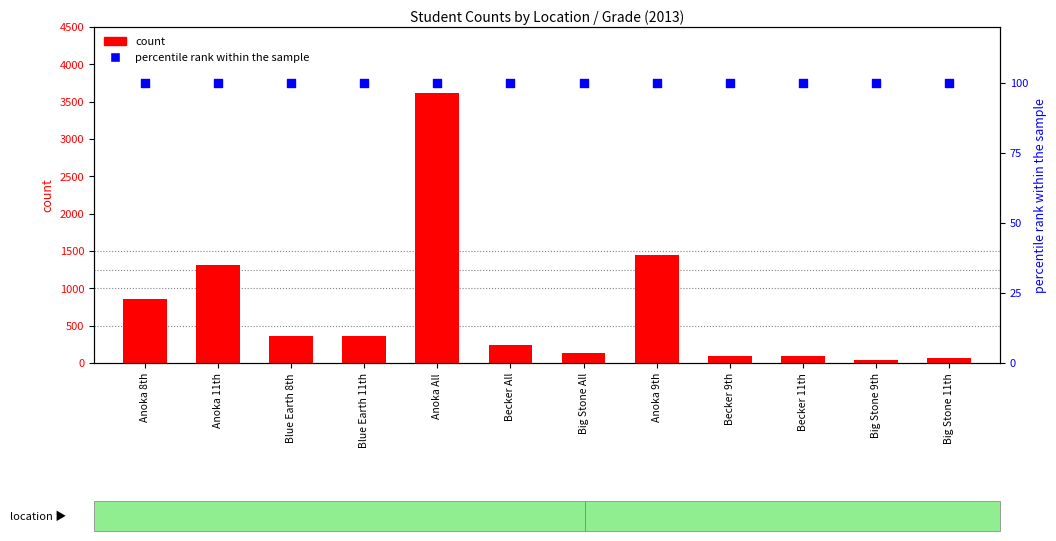

At which category is the sum across all series the highest?

Anoka All